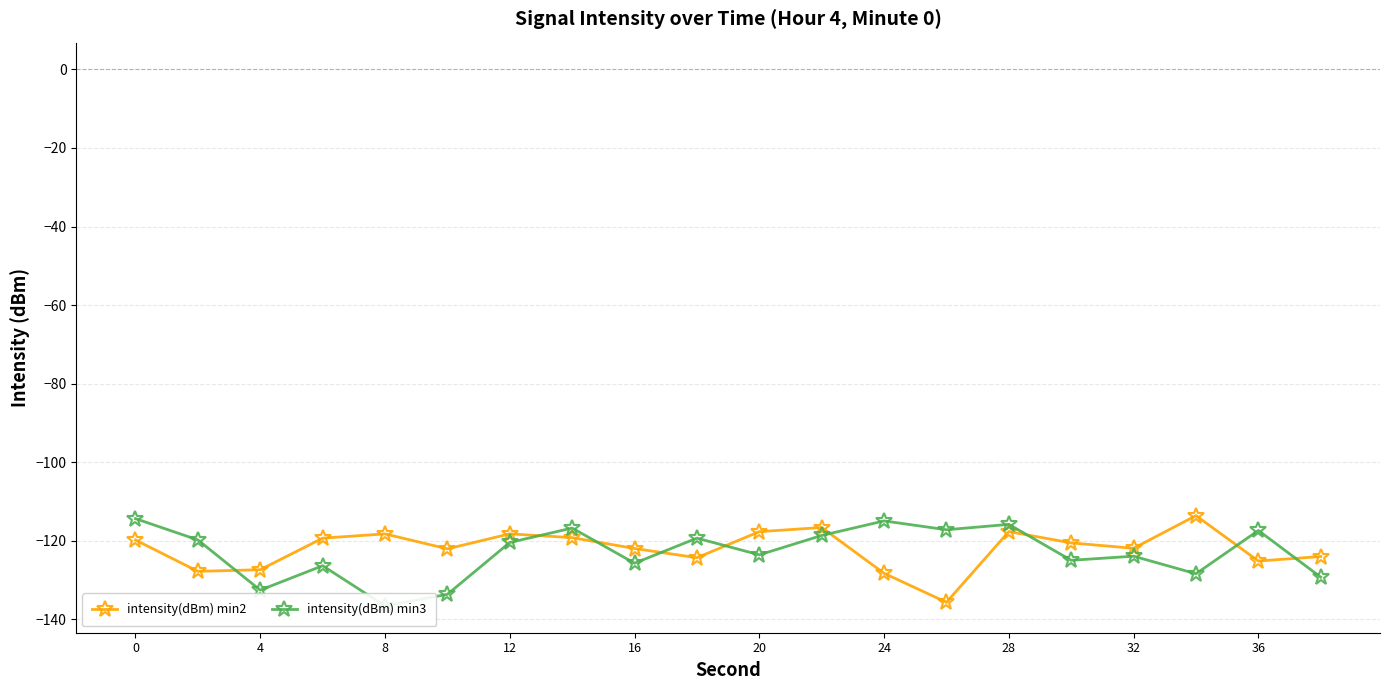

In intensity(dBm) min2, how many points are higher than both neighbors (excluding endpoints)?

5